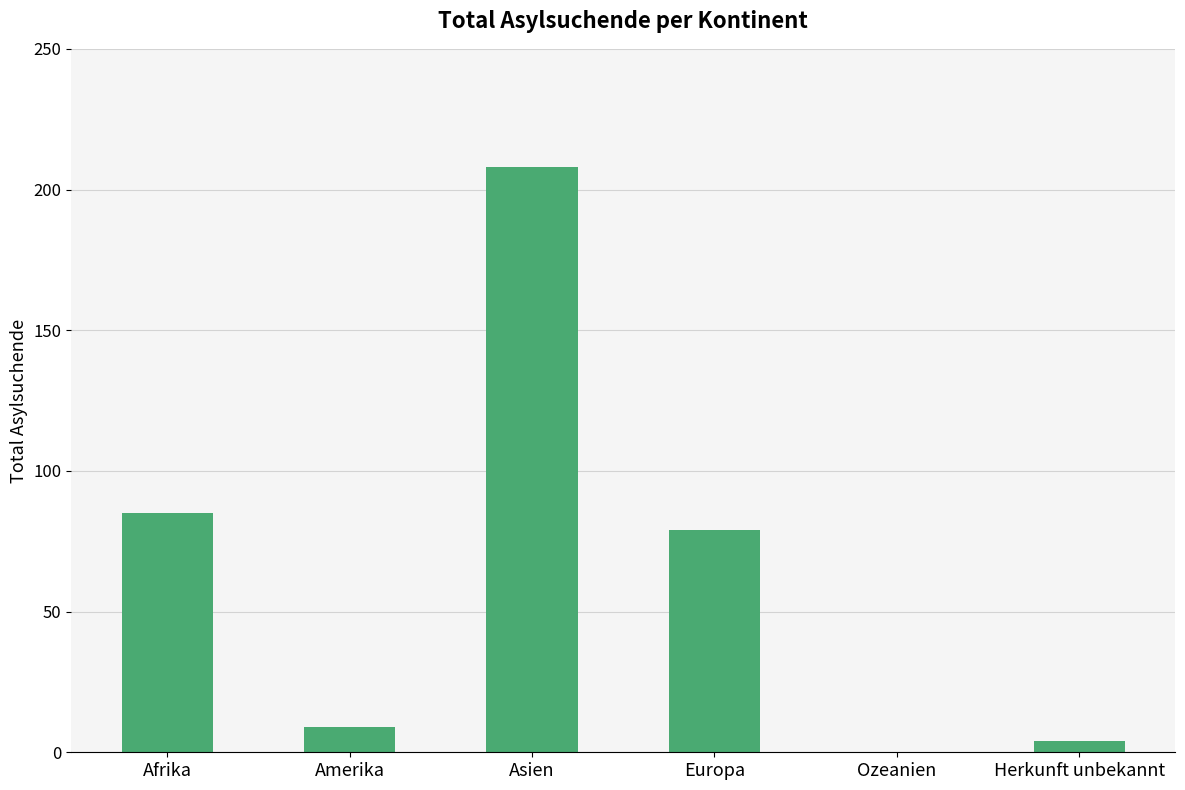

What is the sum of all values?

385